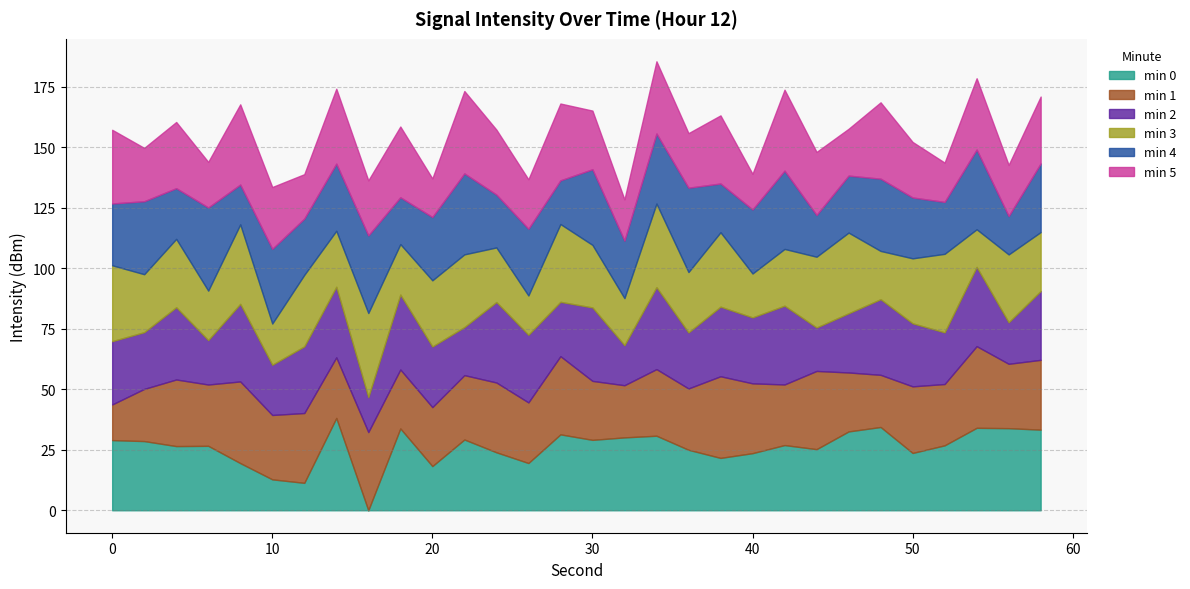

Which category has the lowest value across all series?

16